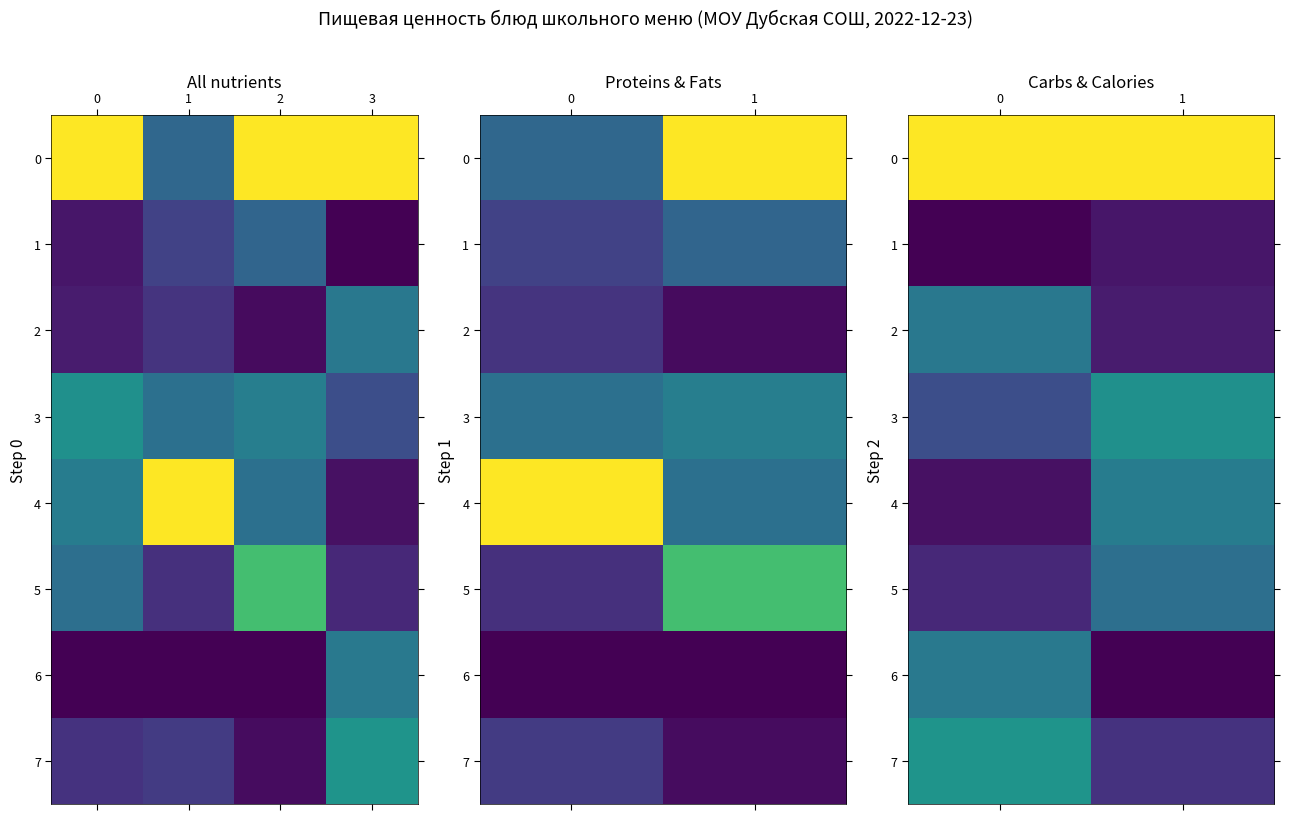

The value of 7 at 1 is 0.1. True or false?

True